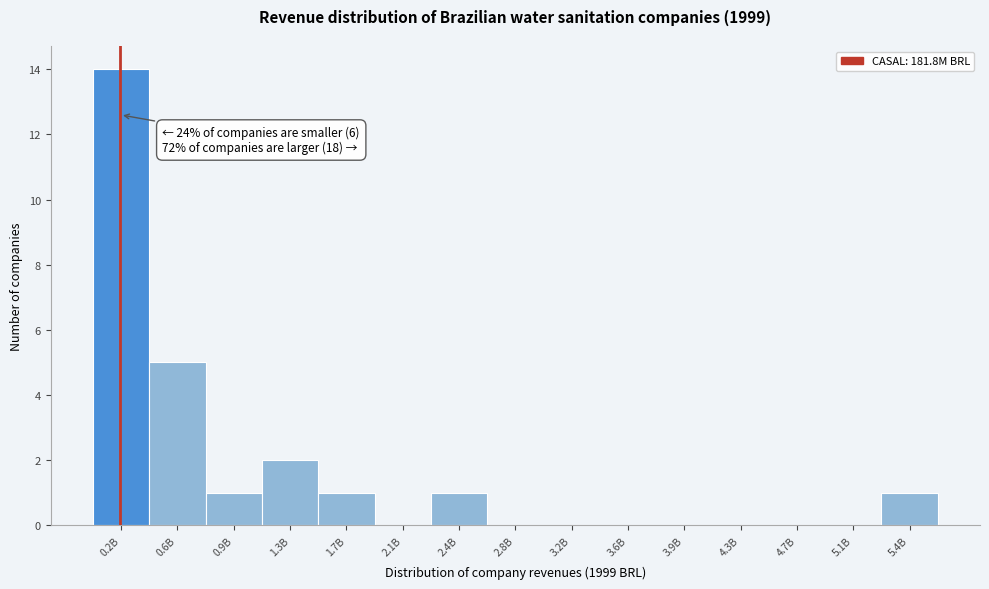

Reading left to right, what are all the values shown in this chart?

0.2B=14	0.6B=5	0.9B=1	1.3B=2	1.7B=1	2.1B=0	2.4B=1	2.8B=0	3.2B=0	3.6B=0	3.9B=0	4.3B=0	4.7B=0	5.1B=0	5.4B=1